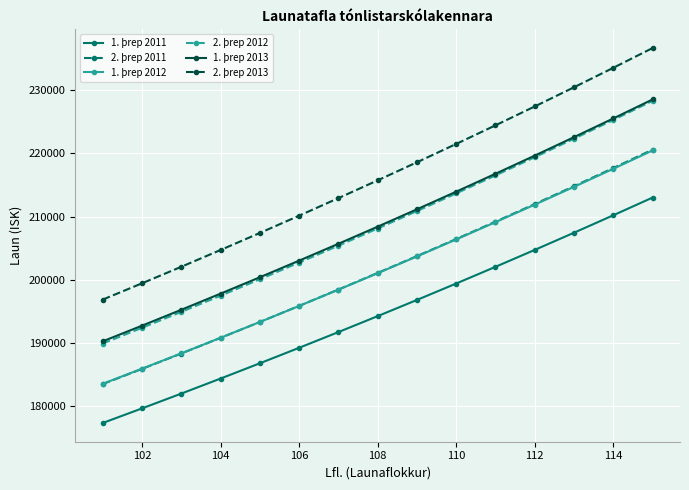

Reading right to left, extract all data points from this chart.

1. þrep 2011: 213014	210211	207450	204729	202049	199407	196806	194243	191719	189230	186778	184363	181983	179639	177330
2. þrep 2011: 220600	217685	214814	211984	209197	206451	203746	201080	198454	195866	193317	190805	188329	185891	183489
1. þrep 2012: 220469	217568	214711	211895	209121	206386	203694	201042	198429	195853	193315	190816	188352	185926	183537
2. þrep 2012: 228321	225304	222332	219403	216519	213677	210877	208118	205400	202721	200083	197483	194921	192397	189911
1. þrep 2013: 228545	225538	222576	219657	216781	213946	211155	208406	205697	203027	200396	197806	195251	192736	190260
2. þrep 2013: 236684	233557	230476	227440	224450	221504	218601	215741	212924	210147	207412	204717	202061	199445	196867